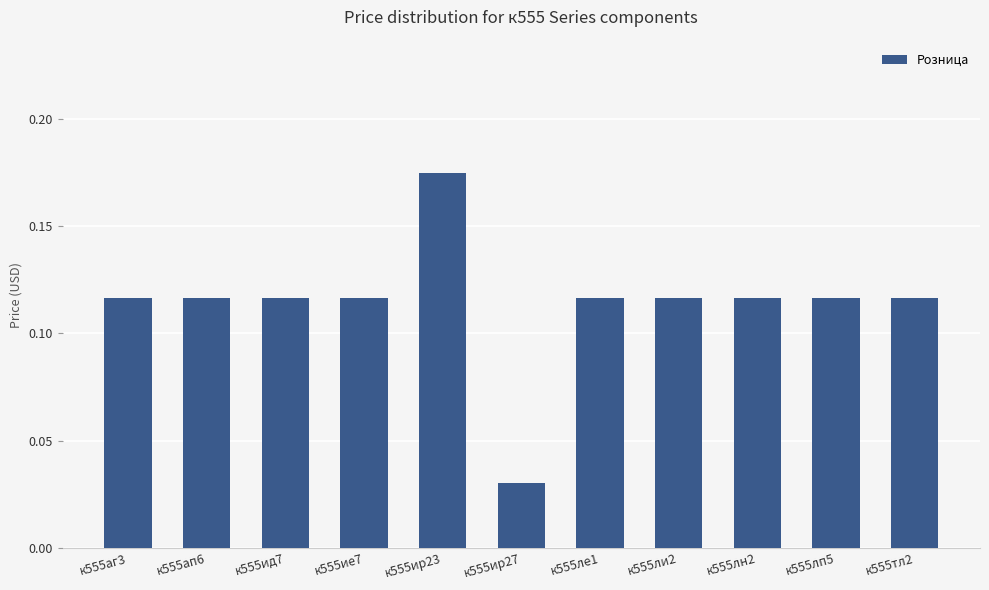

What is the label of the 7th bar from the left?

к555ле1